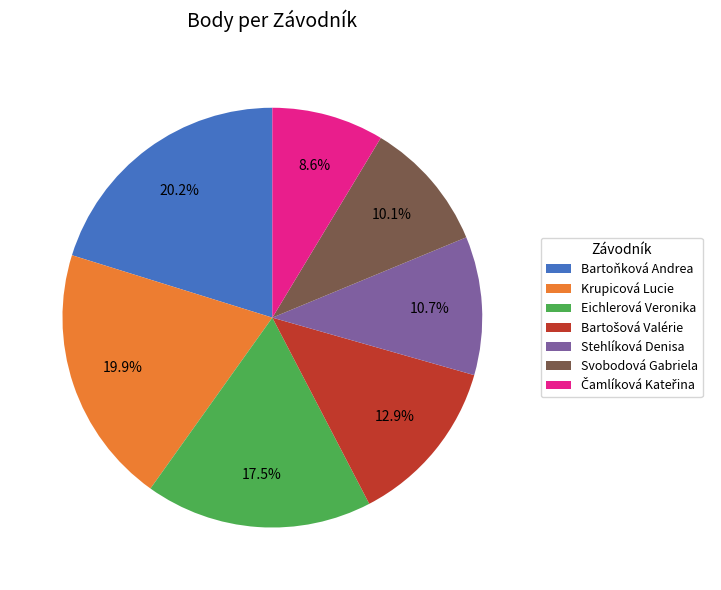

Is there a majority slice in this chart?

No